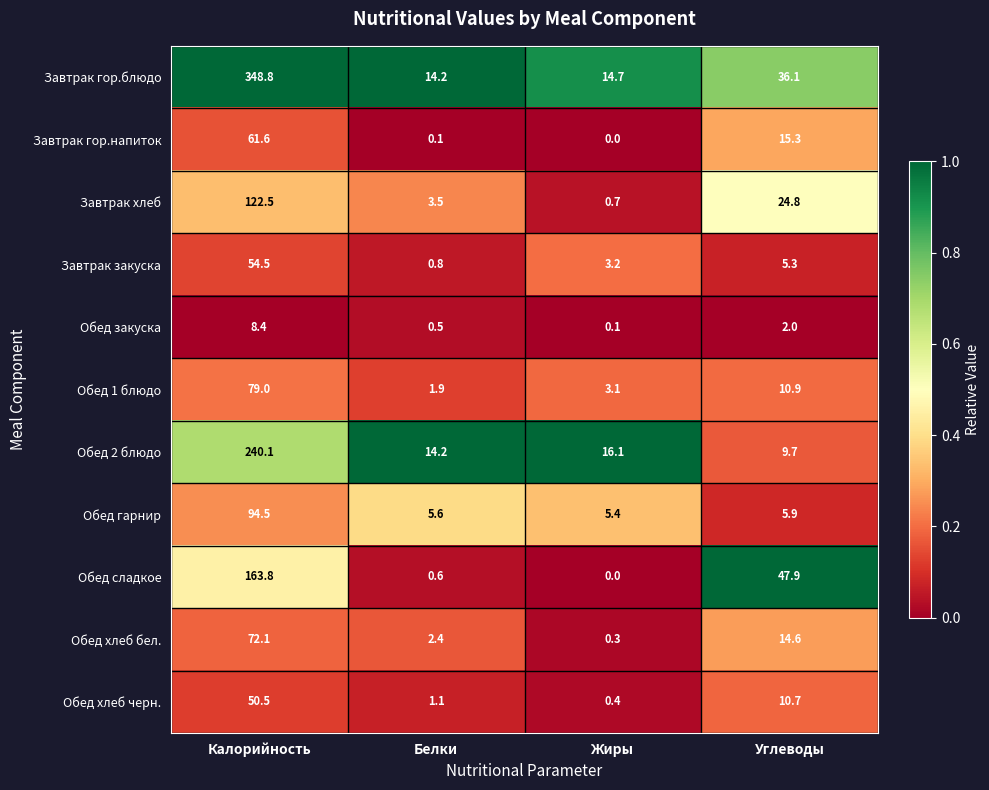

What is the spread (max minus min) of values at Жиры?

16.1